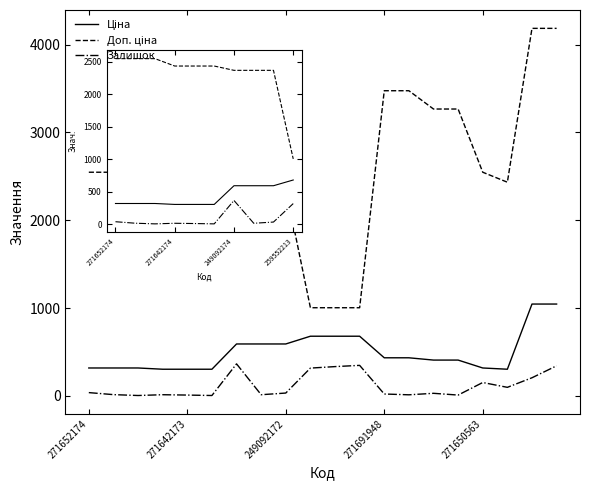

What is the greatest value displayed?

4184.0